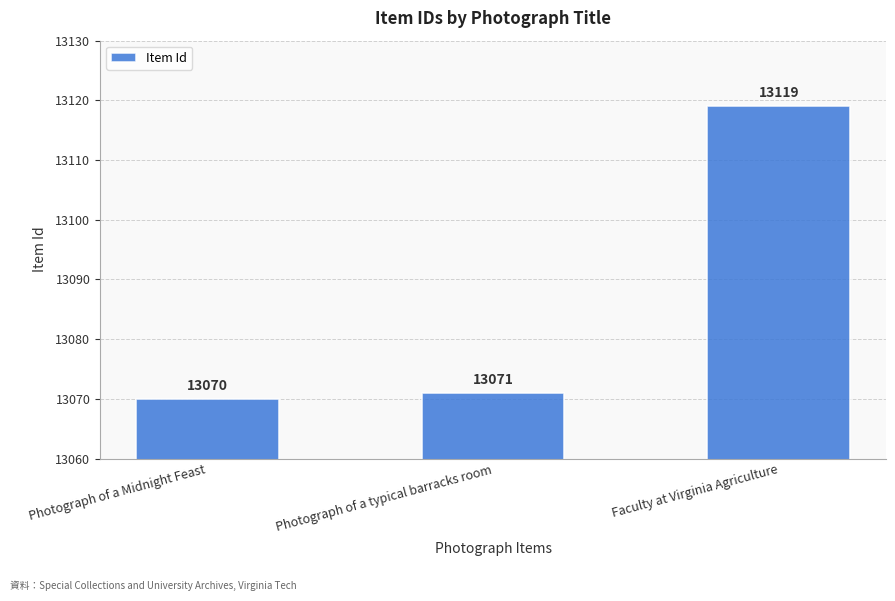

Does the chart contain any negative values?

No